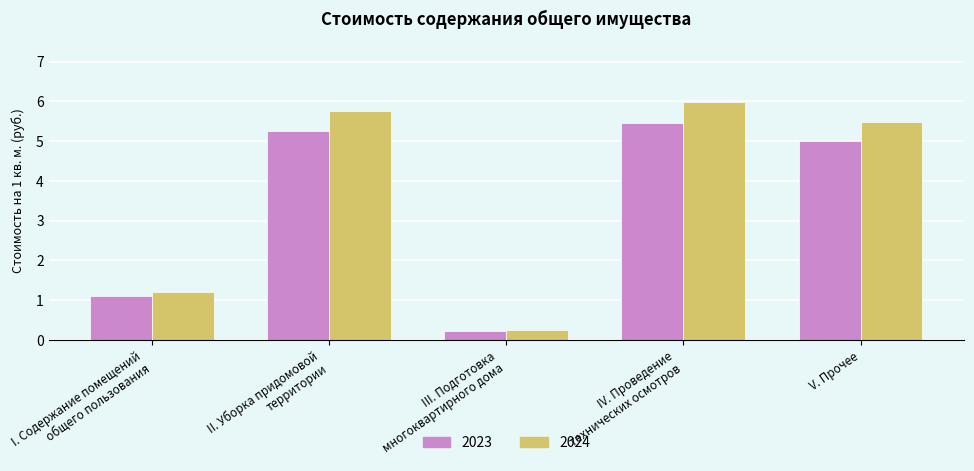

What is the label of the 1st bar from the left?

I. Содержание помещений
общего пользования